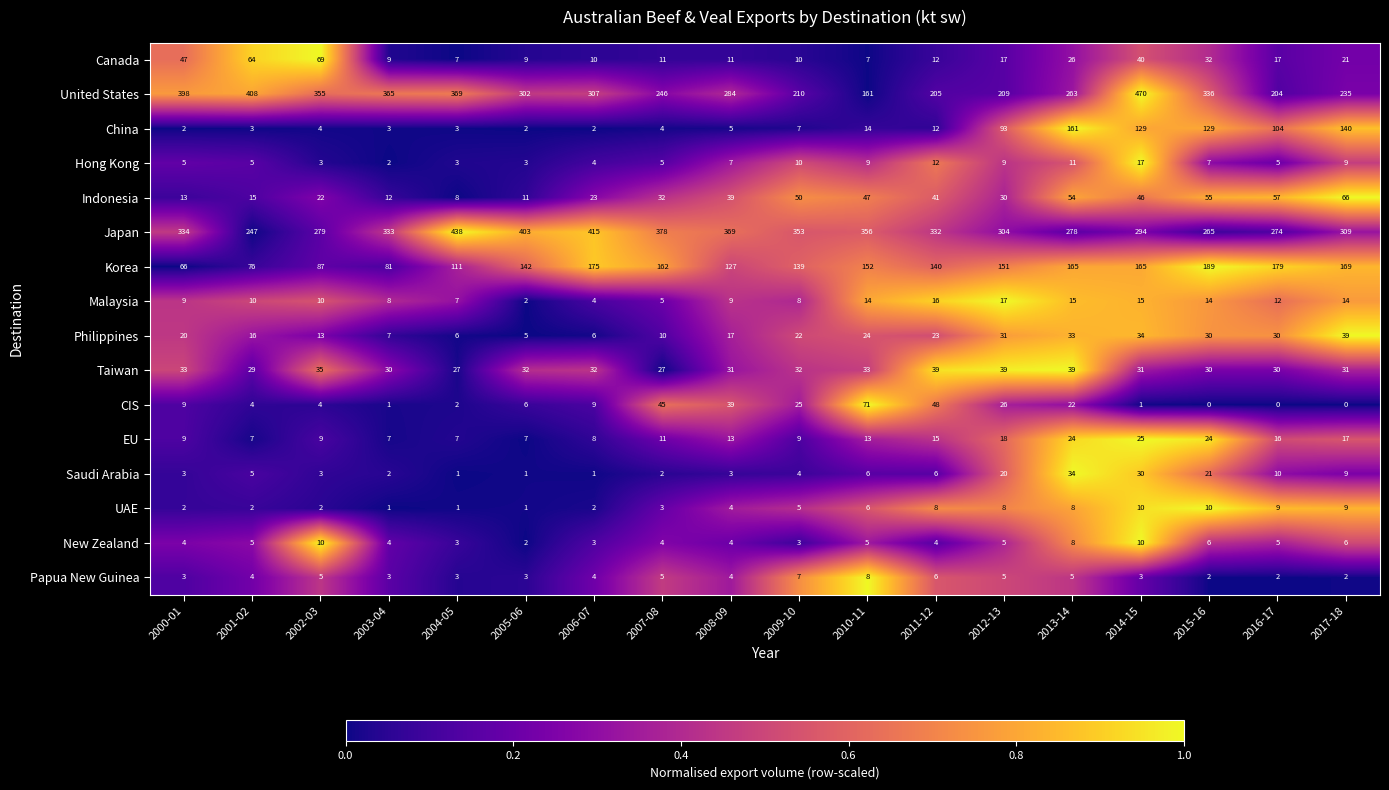

What is the sum of the Indonesia values at 2000-01 and 2007-08?

45